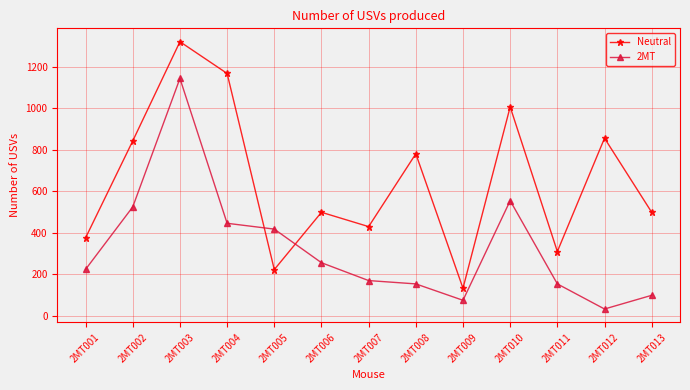

Which series has the largest range (max minus min)?

Neutral